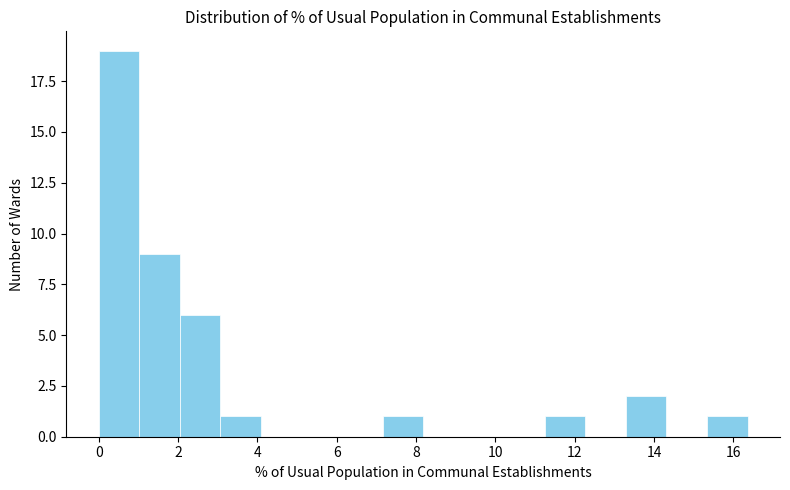

How tall is the bar that spans 3.0 to 4.0 on the x-axis? Neither the bar edges nor the heights are printed on the chart, so give them approximately, as read against the axes.

1